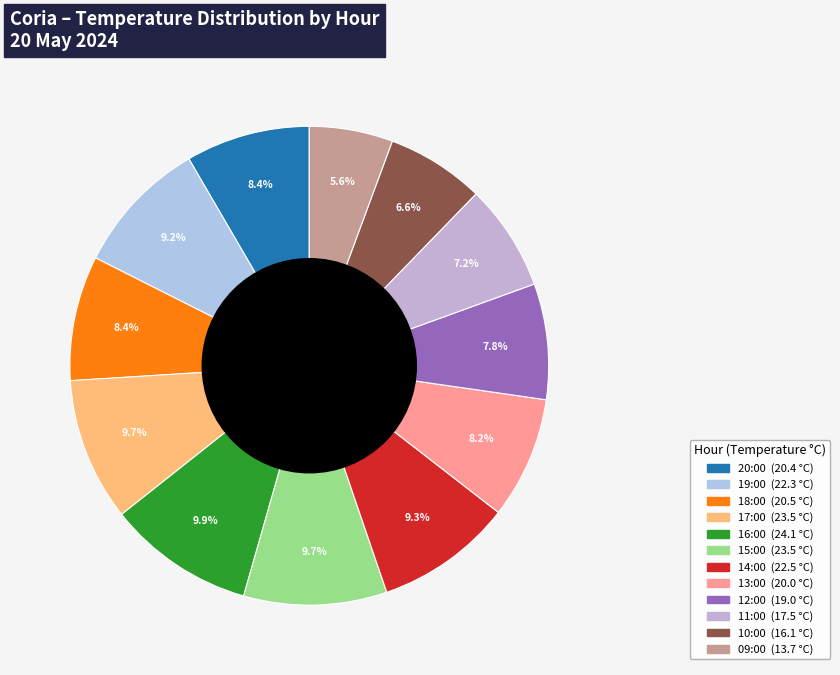

To the nearest percent, what percentage of the pie is 19:00?

9%